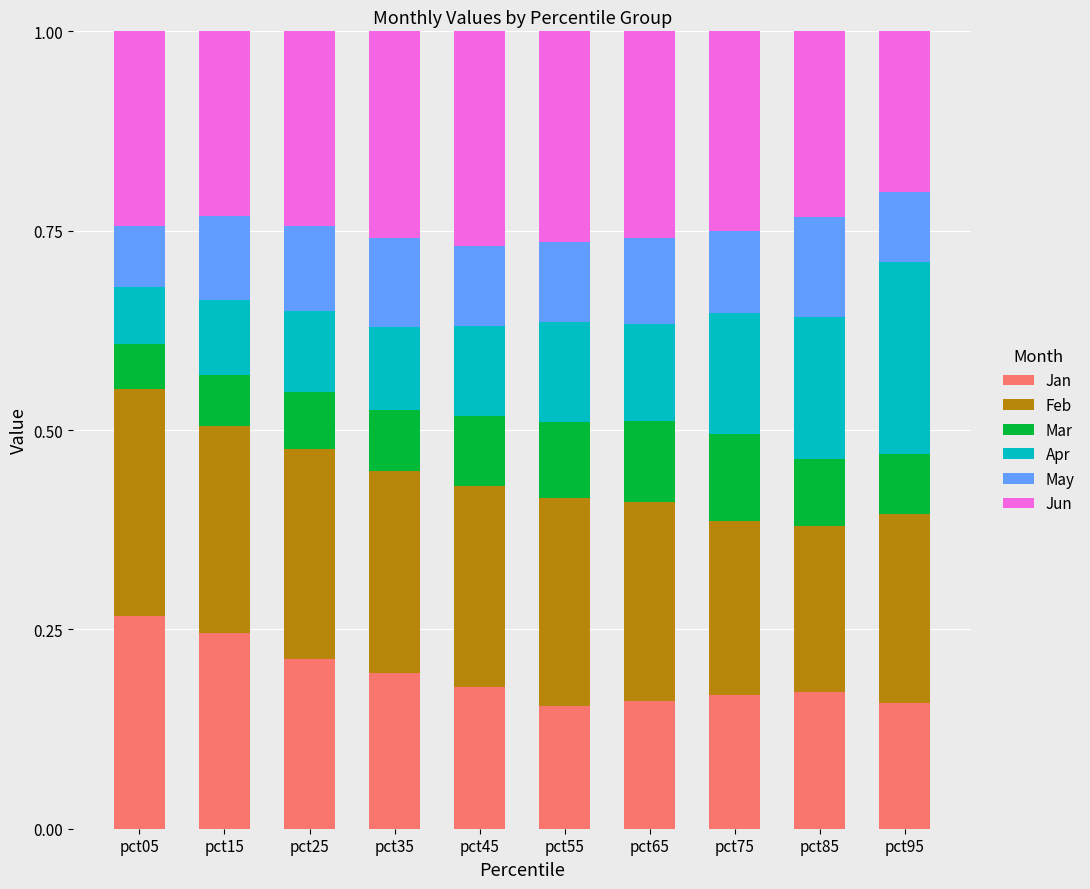

What is the total value across all series at pct45?

1.0